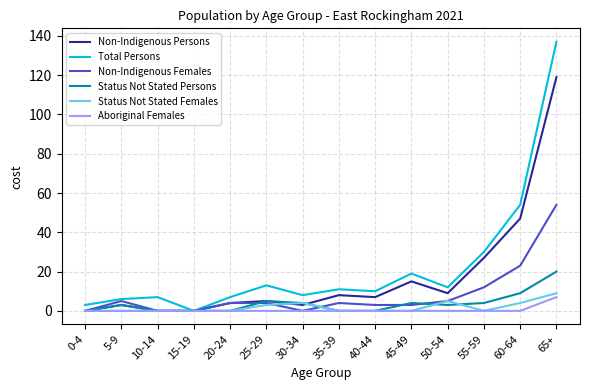

What is the sum of all Total Persons values?

317